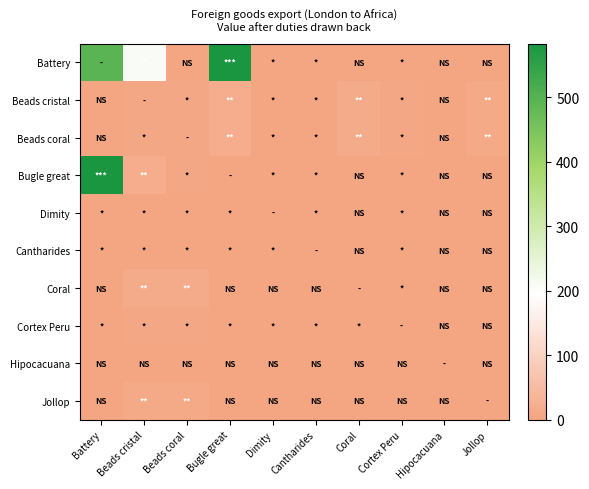

At which category is the sum across all series the highest?

Battery